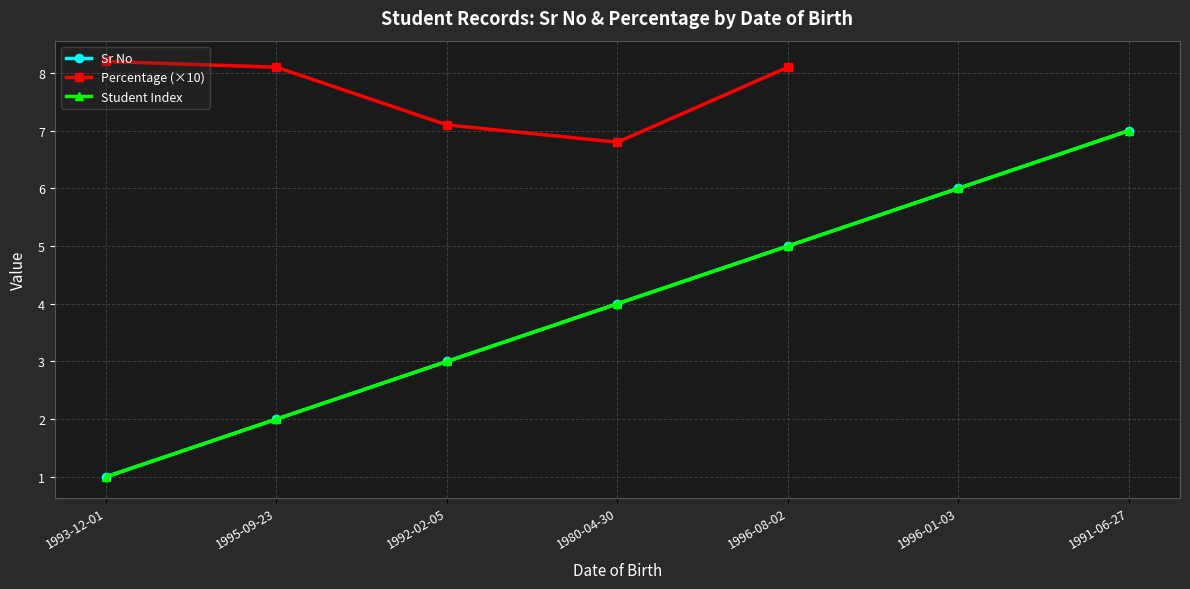

List the labels in order of value, largest first.

1991-06-27, 1996-01-03, 1996-08-02, 1980-04-30, 1992-02-05, 1995-09-23, 1993-12-01